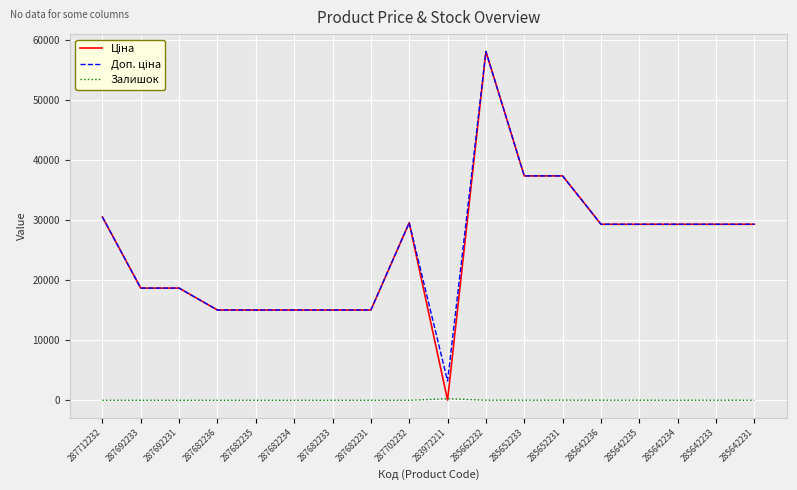

What position from the right is 287702232?

10